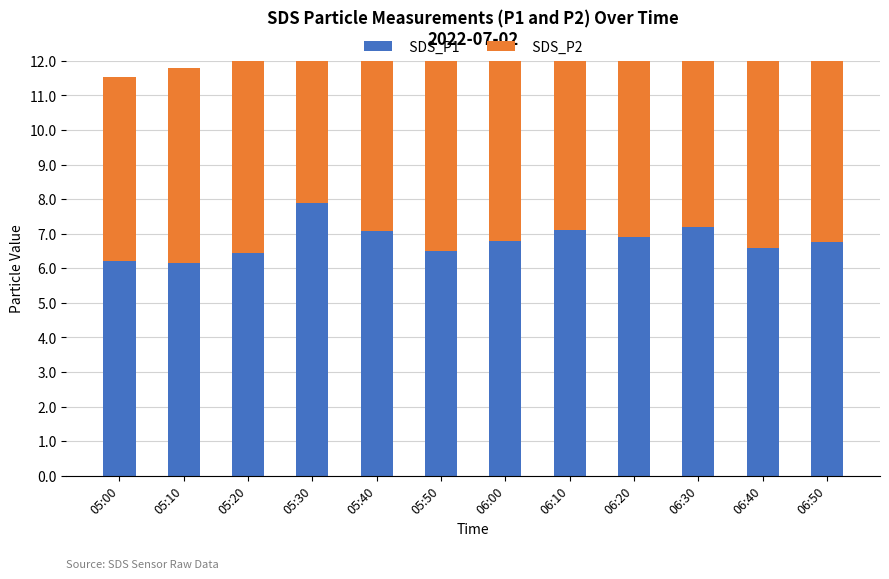

What is the maximum value for SDS_P2?

6.5